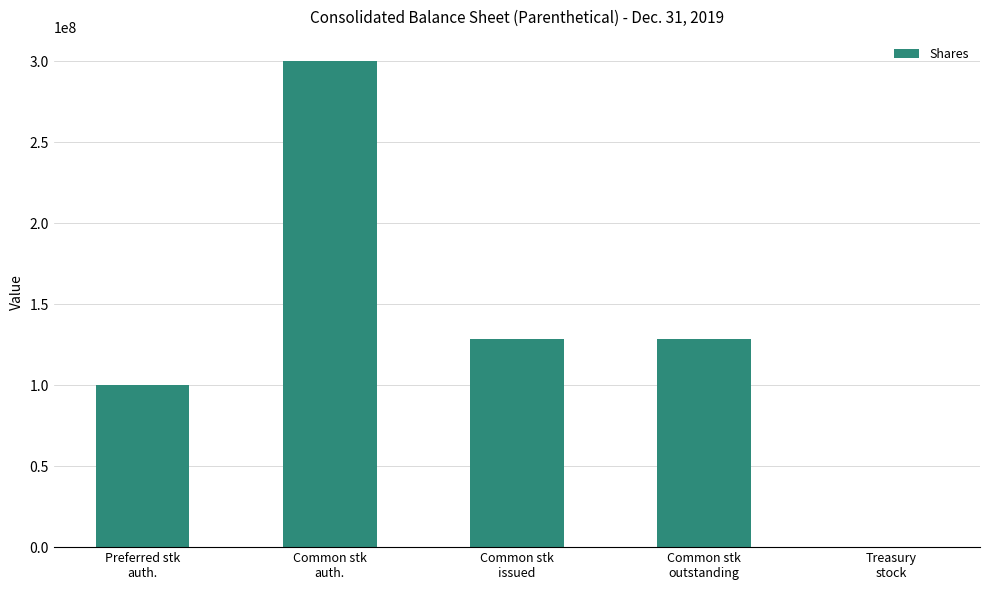

What is the greatest value displayed?

300000000